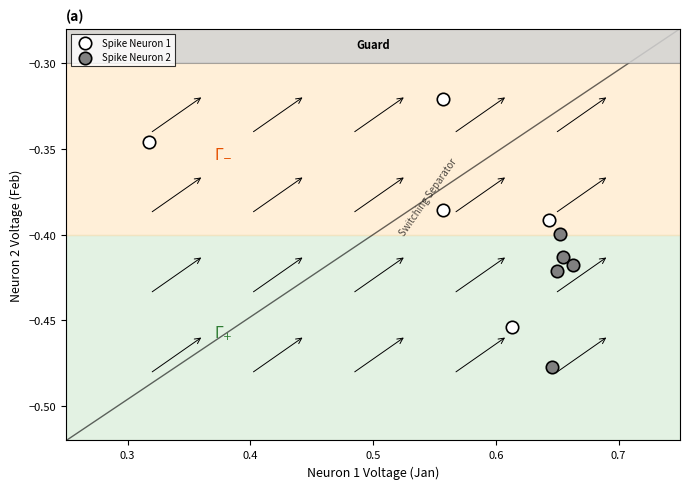

Which series reaches the maximum Y coordinate?

Spike Neuron 1